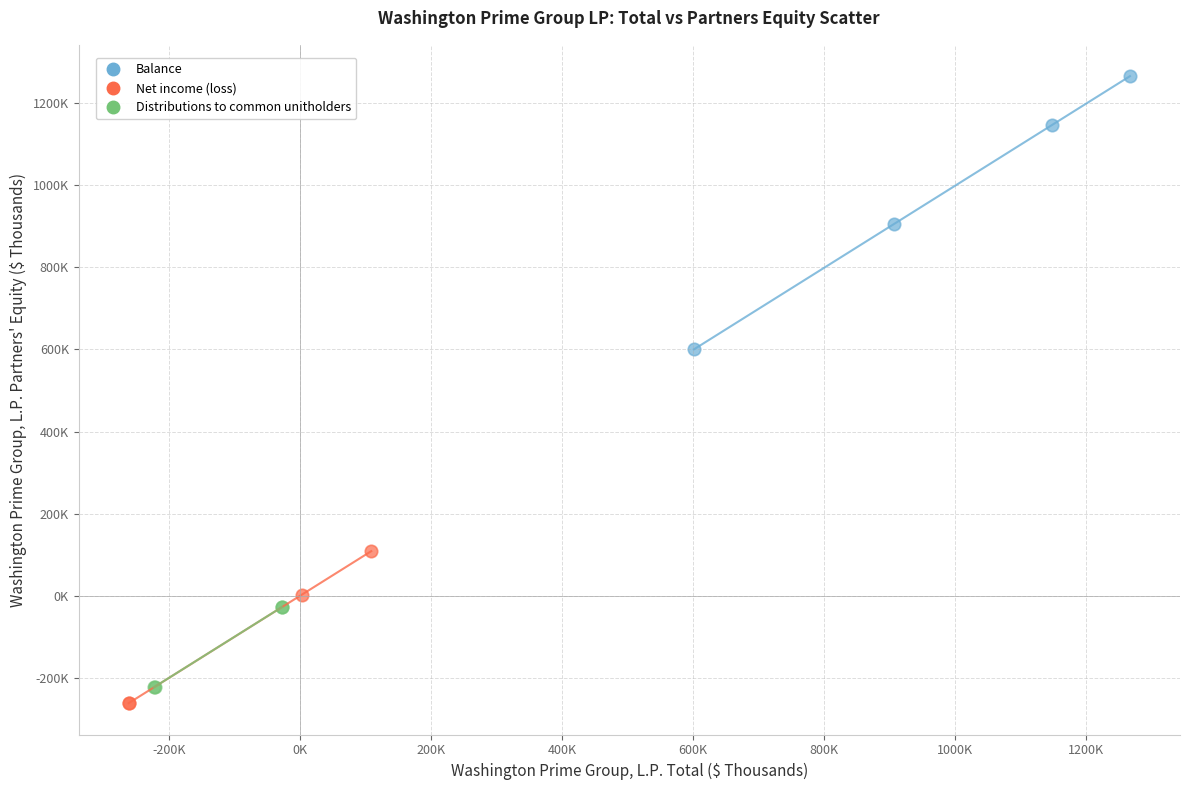

Which series contains the lowest Y value?

Net income (loss)